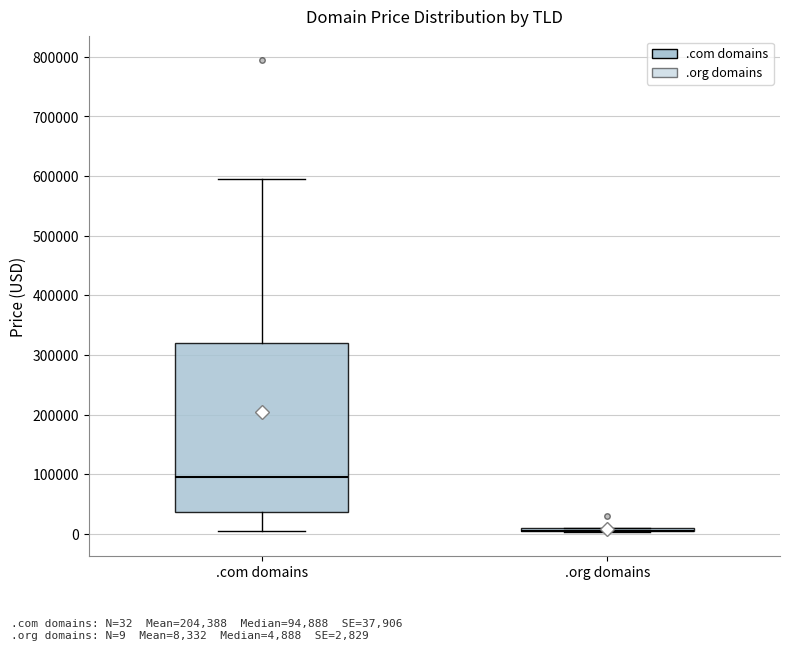

Reading left to right, read every box against the y-axis: the position of its median line, the range the box covers, and the ends of its whiskers. The values are not printed on the chart, so give them approximately, as read against the axis.

.com domains: median 90000, box 40000 to 320000, whiskers 0 to 590000
.org domains: box collapsed to a line at 0, whiskers 0 to 10000